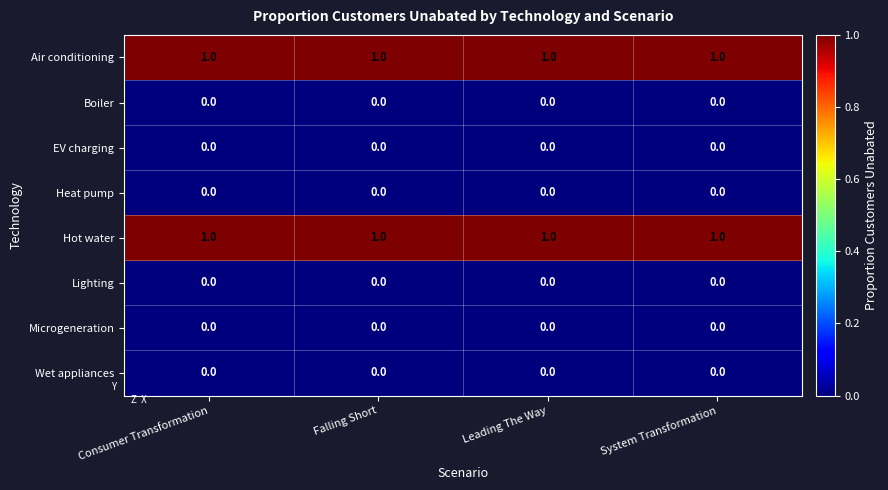

What is the sum of all Air conditioning values?

4